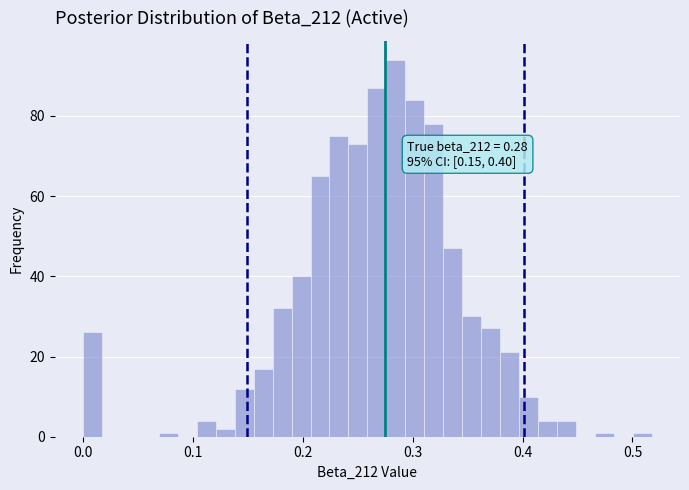

Read against the x-axis, roughly where is the centre of the tallest bar?

0.28